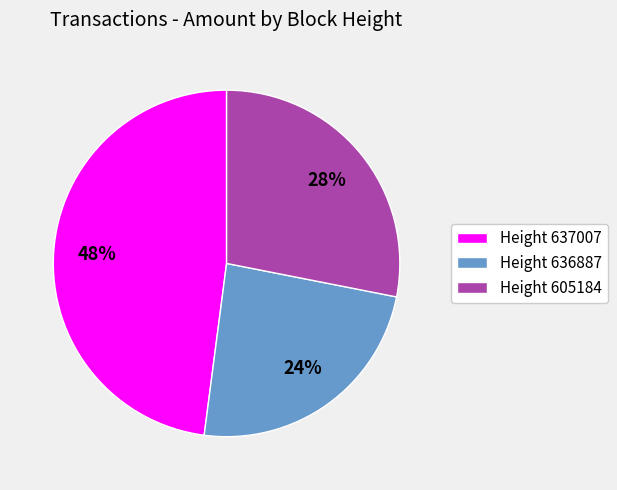

What percentage is the Height 636887 slice, to the nearest percent?

24%